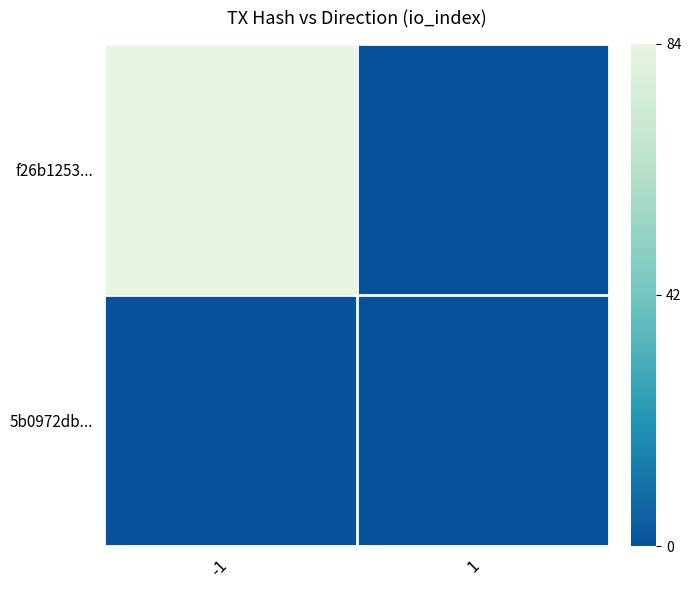

At which category is the sum across all series the highest?

-1